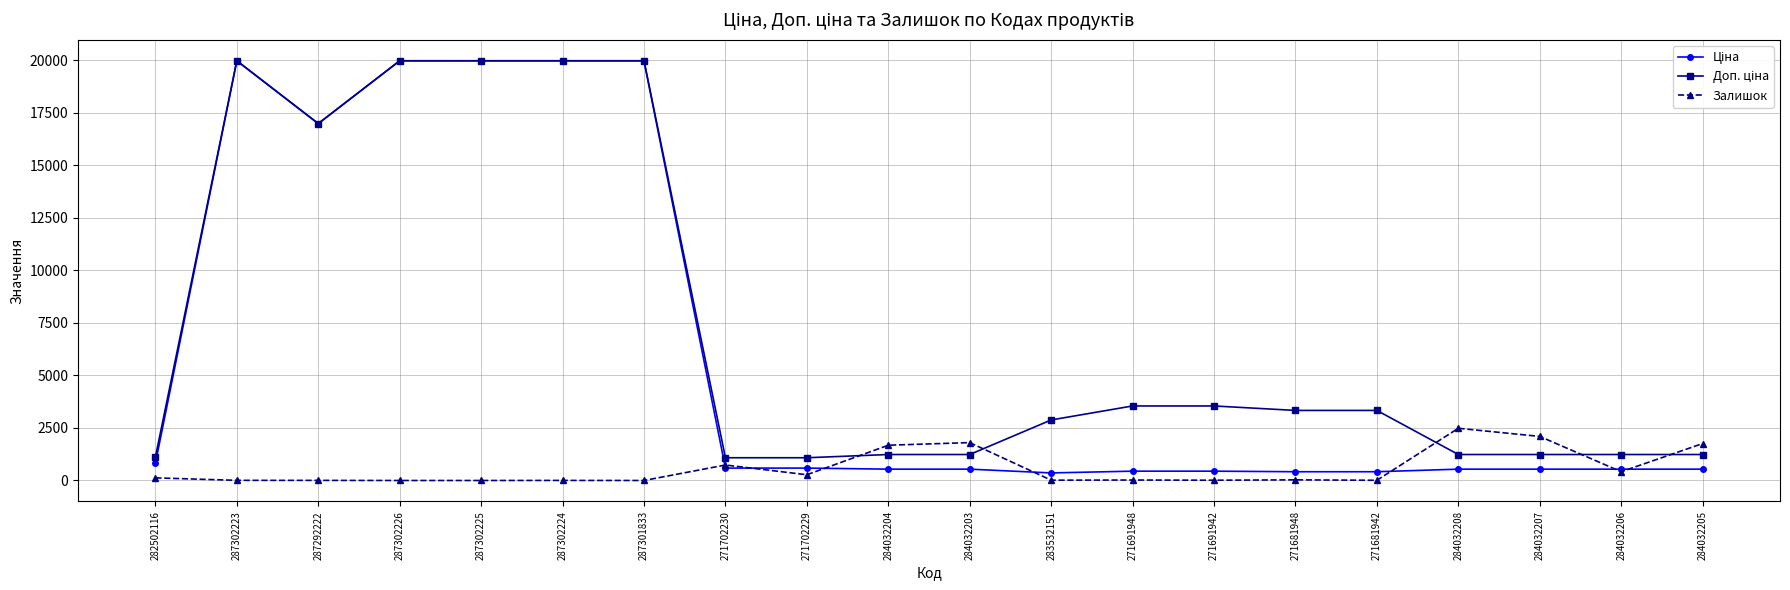

How many data points does each series have?

20